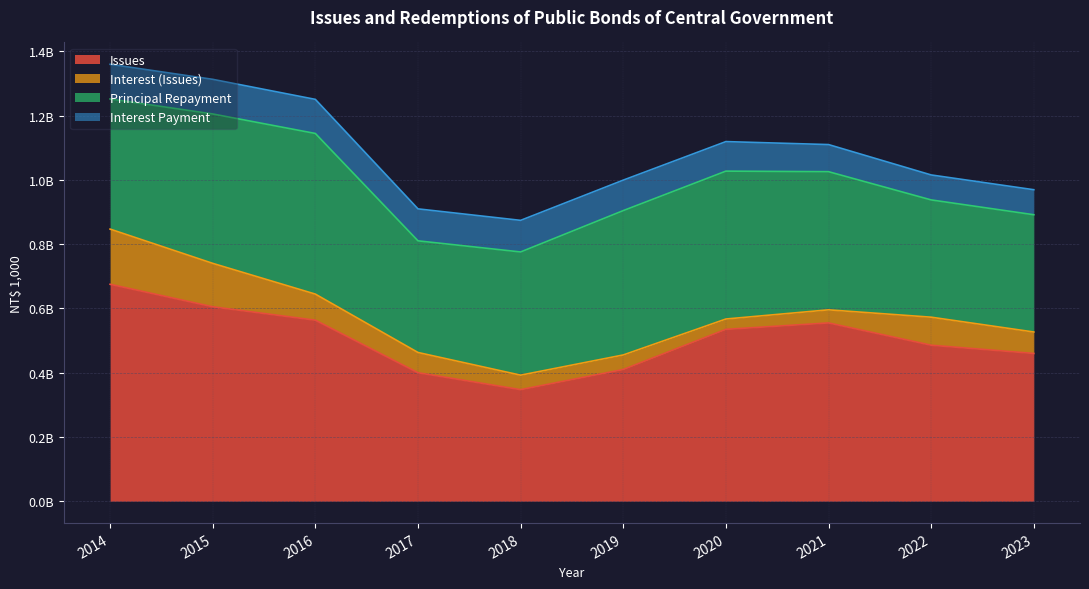

Read the Interest (Issues) value at 2020, to the nearest 10.

32231250